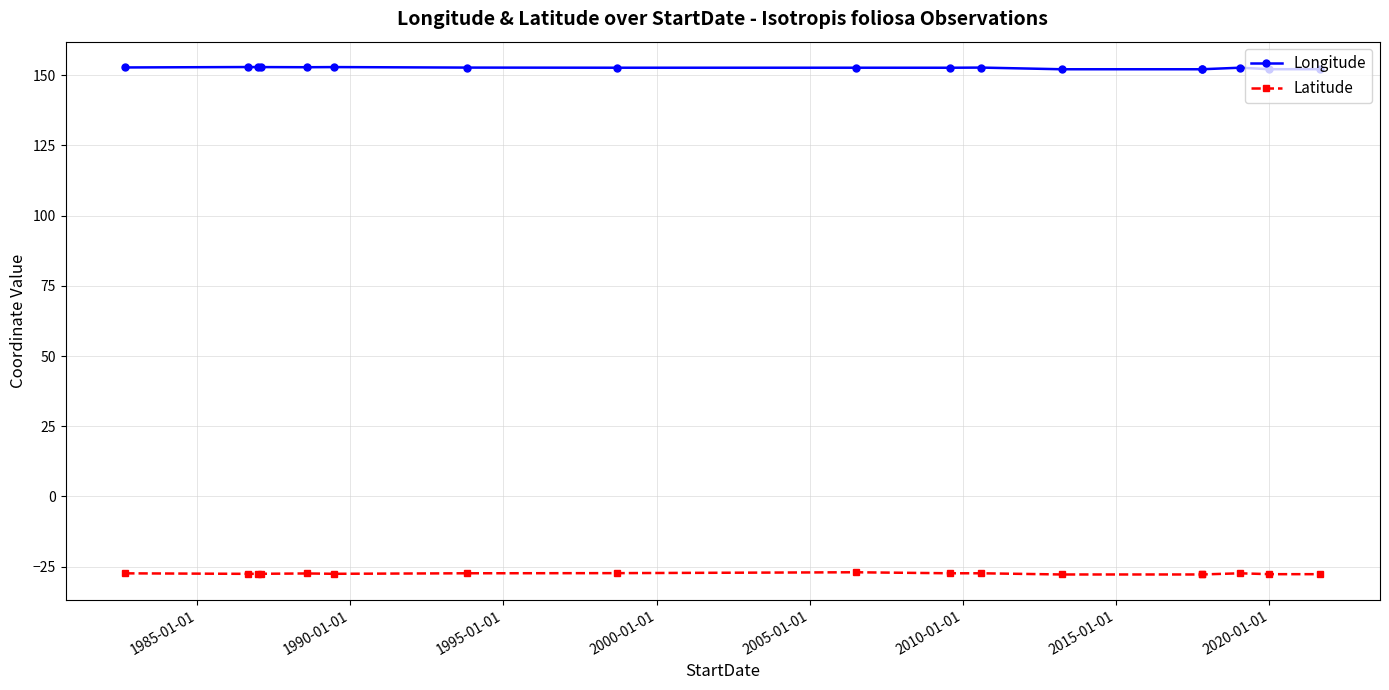

What is the difference between the maximum and minimum values in the Longitude series?

0.8